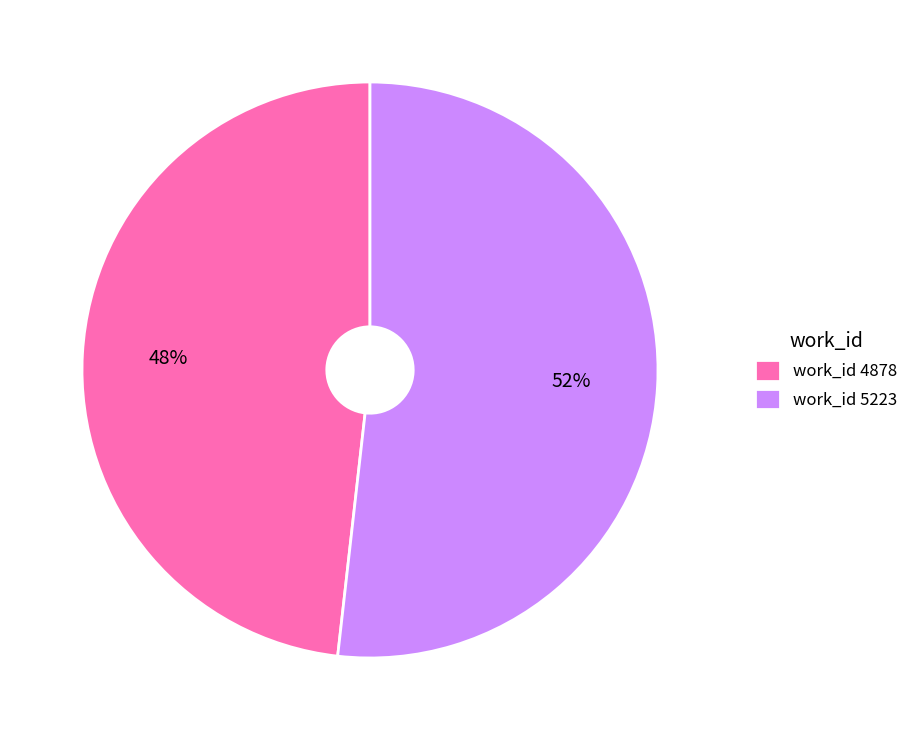

How many slices are in this pie chart?

2